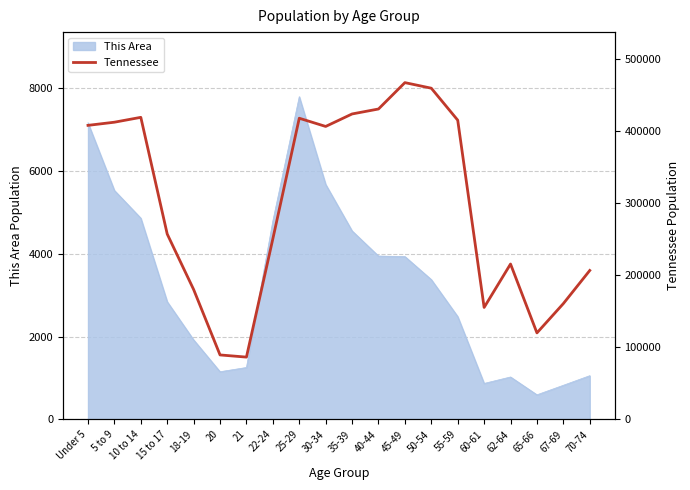

The value of This Area at 5 to 9 is 9009. True or false?

False